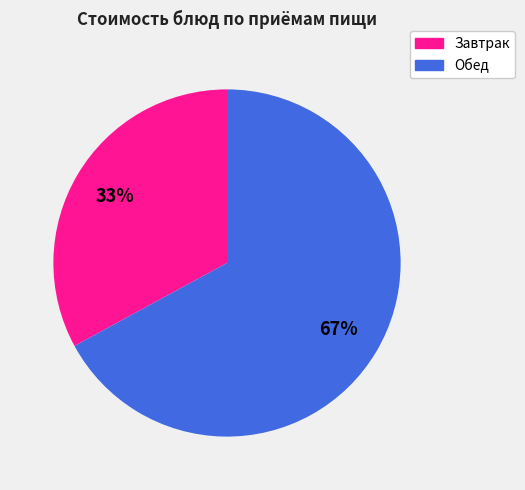

What percentage is the Обед slice, to the nearest percent?

67%